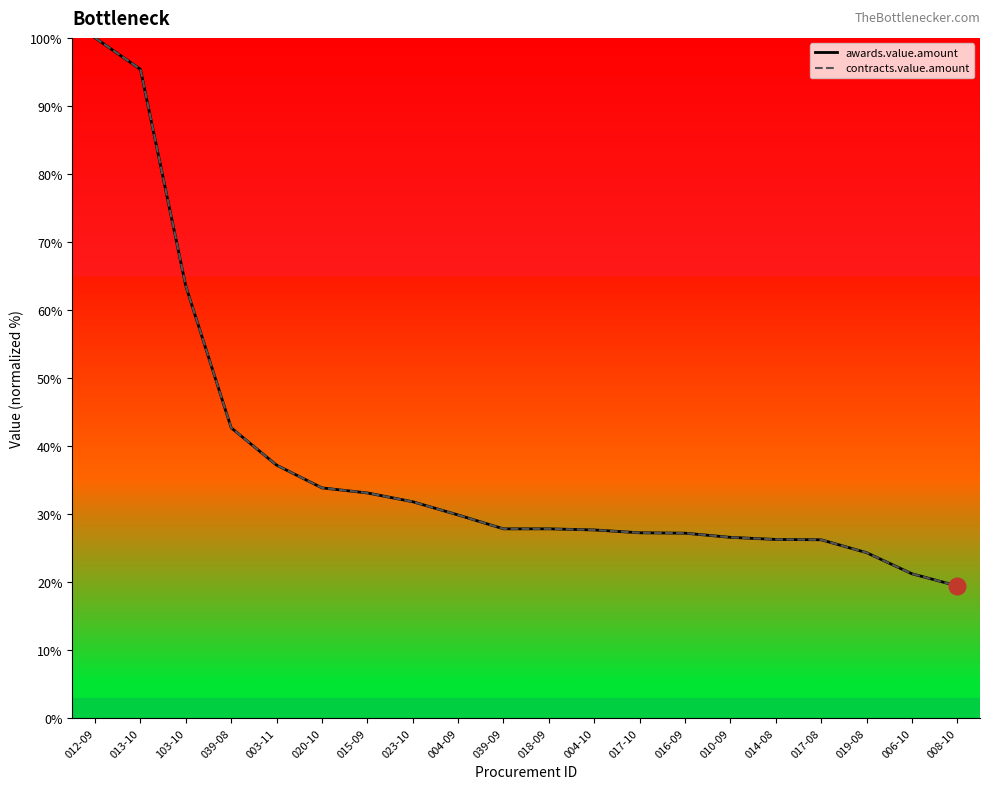

What is the label of the 4th point from the left?

039-08